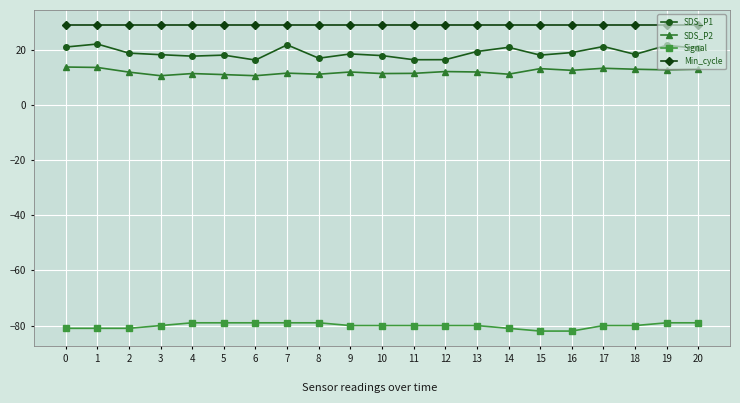

What is the sum of all SDS_P2 values?

255.2